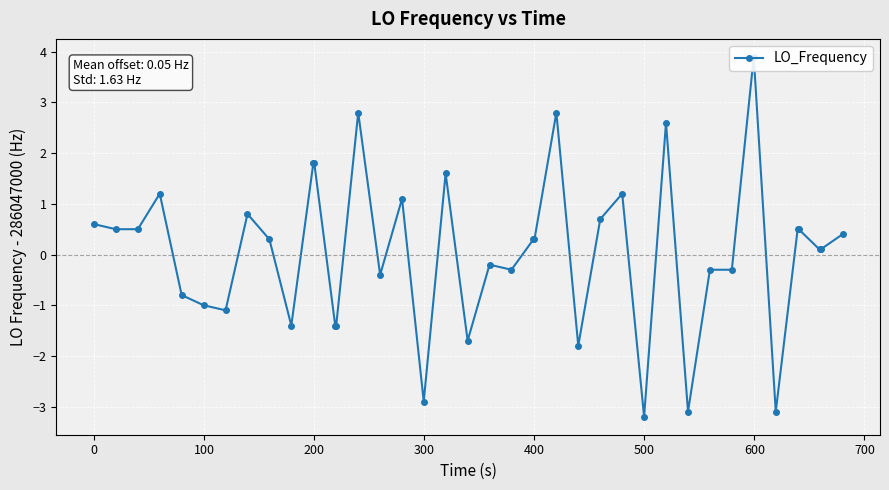

Reading left to right, what are all the values shown in this chart?

0.6	0.5	0.5	1.2	-0.8	-1.0	-1.1	0.8	0.3	-1.4	1.8	1.8	-1.4	-1.4	2.8	-0.4	1.1	-2.9	1.6	-1.7	-0.2	-0.3	0.3	0.3	2.8	-1.8	0.7	1.2	-3.2	2.6	-3.1	-0.3	-0.3	3.9	-3.1	0.5	0.5	0.1	0.1	0.4